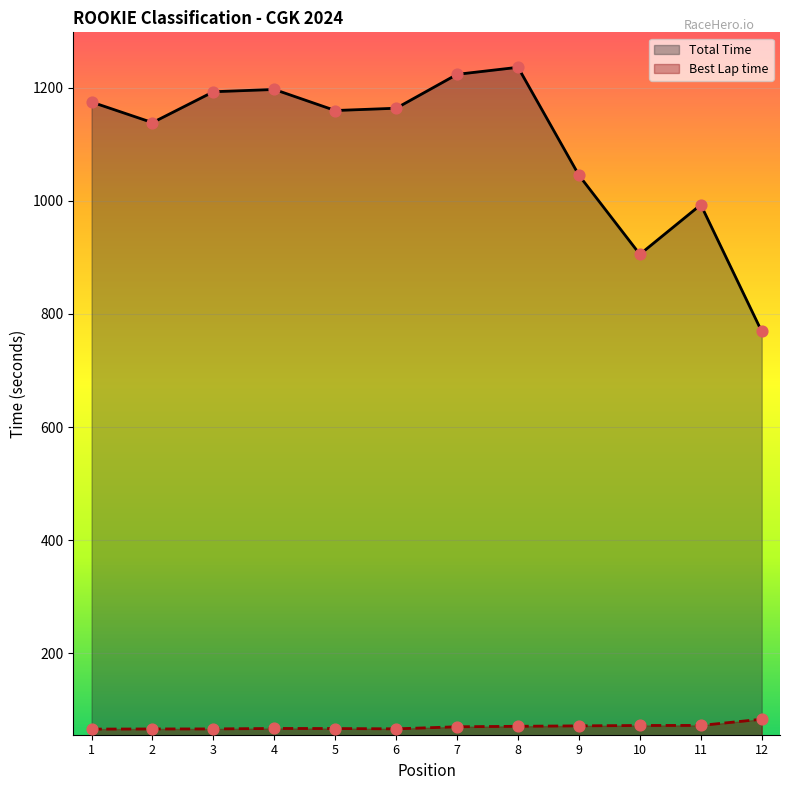

What are all the series names shown in the legend?

Total Time, Best Lap time